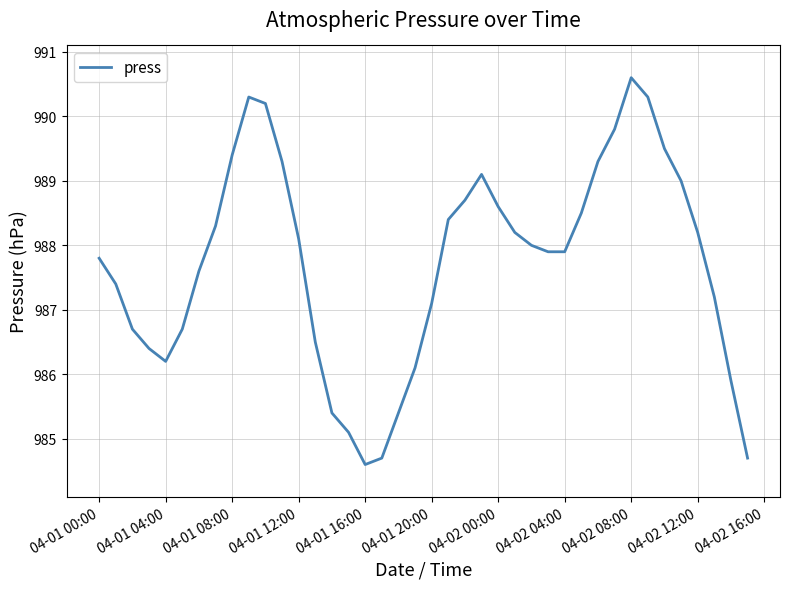

Reading left to right, transcribe all the data shown in this chart.

987.8	987.4	986.7	986.4	986.2	986.7	987.6	988.3	989.4	990.3	990.2	989.3	988.1	986.5	985.4	985.1	984.6	984.7	985.4	986.1	987.1	988.4	988.7	989.1	988.6	988.2	988.0	987.9	987.9	988.5	989.3	989.8	990.6	990.3	989.5	989.0	988.2	987.2	985.9	984.7